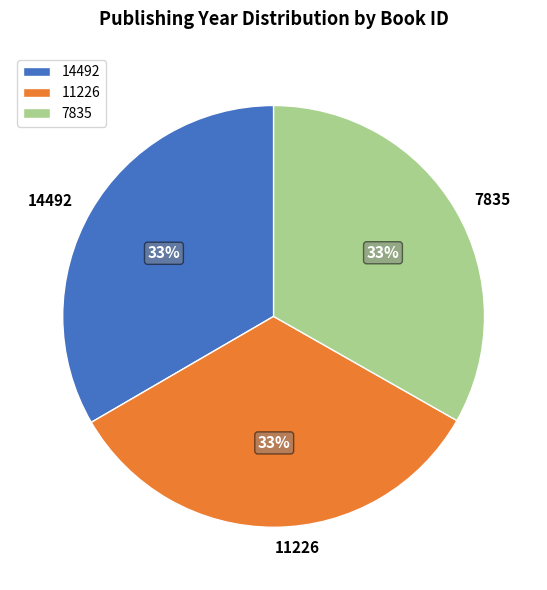

Is it true that 11226 is 27% of the pie?

False